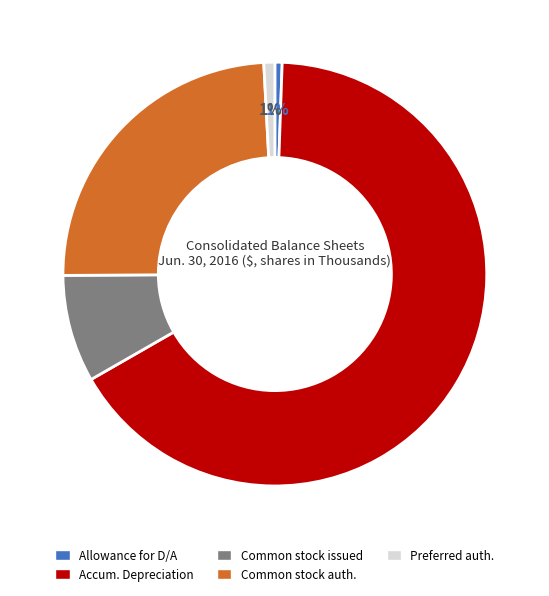

How many segments does this pie chart have?

5